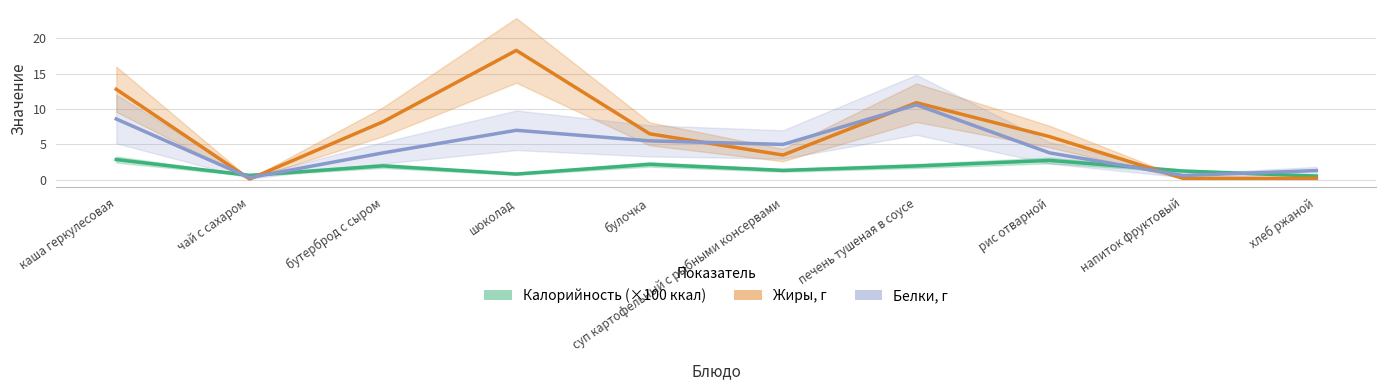

What value does the Калорийность (×100 ккал) series have at шоколад?

0.8